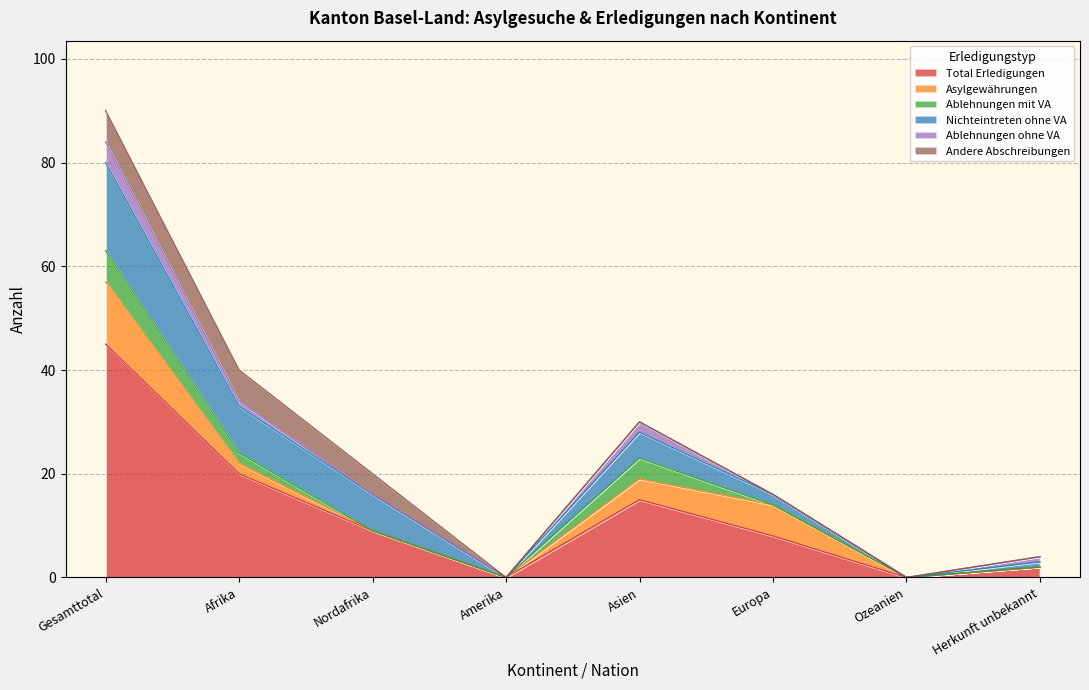

What is the value of the Total Erledigungen point at the 8th from the left?

2